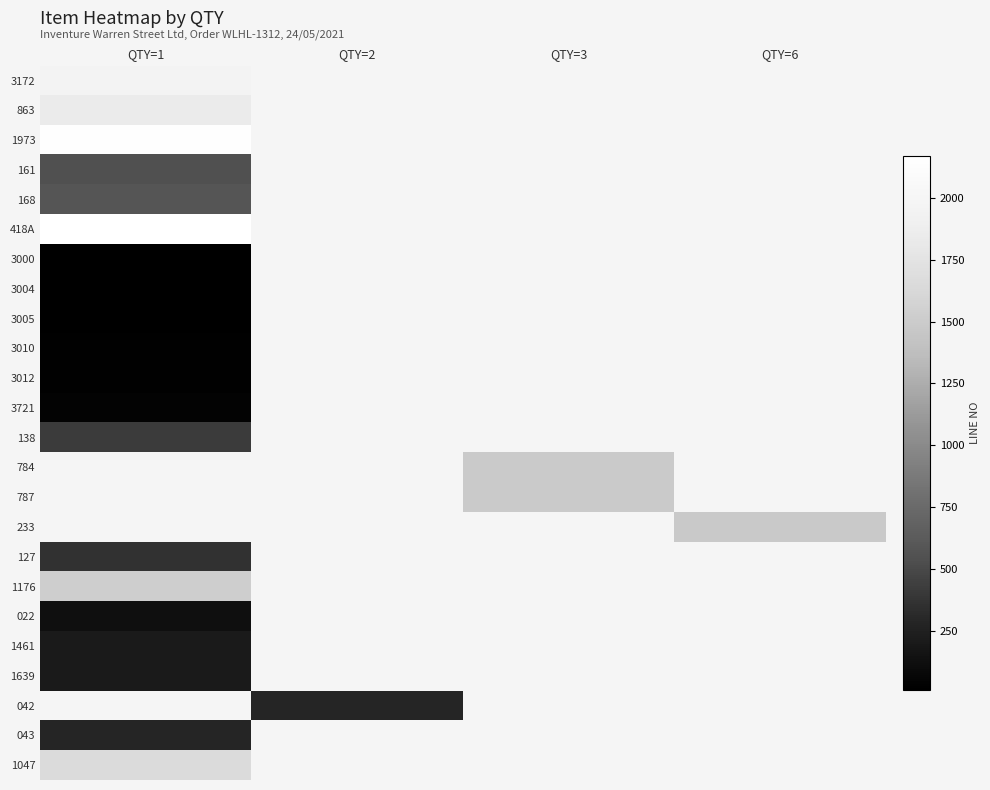

Read the 3721 value at QTY=1.

42.0